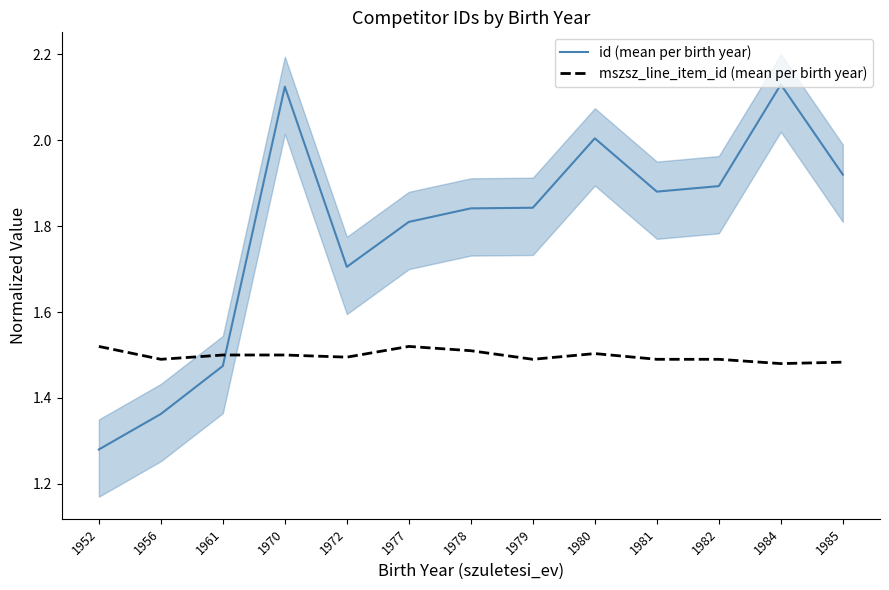

True or false: id (mean per birth year) has a value of 1.8 at 1979.

True